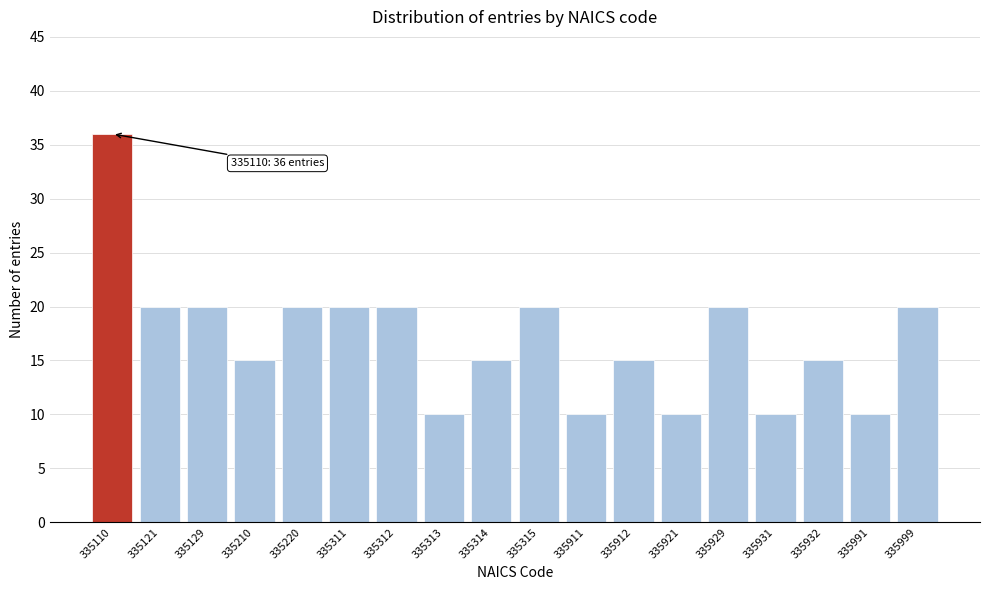

Reading right to left, what are all the values shown in this chart?

335999=20	335991=10	335932=15	335931=10	335929=20	335921=10	335912=15	335911=10	335315=20	335314=15	335313=10	335312=20	335311=20	335220=20	335210=15	335129=20	335121=20	335110=36